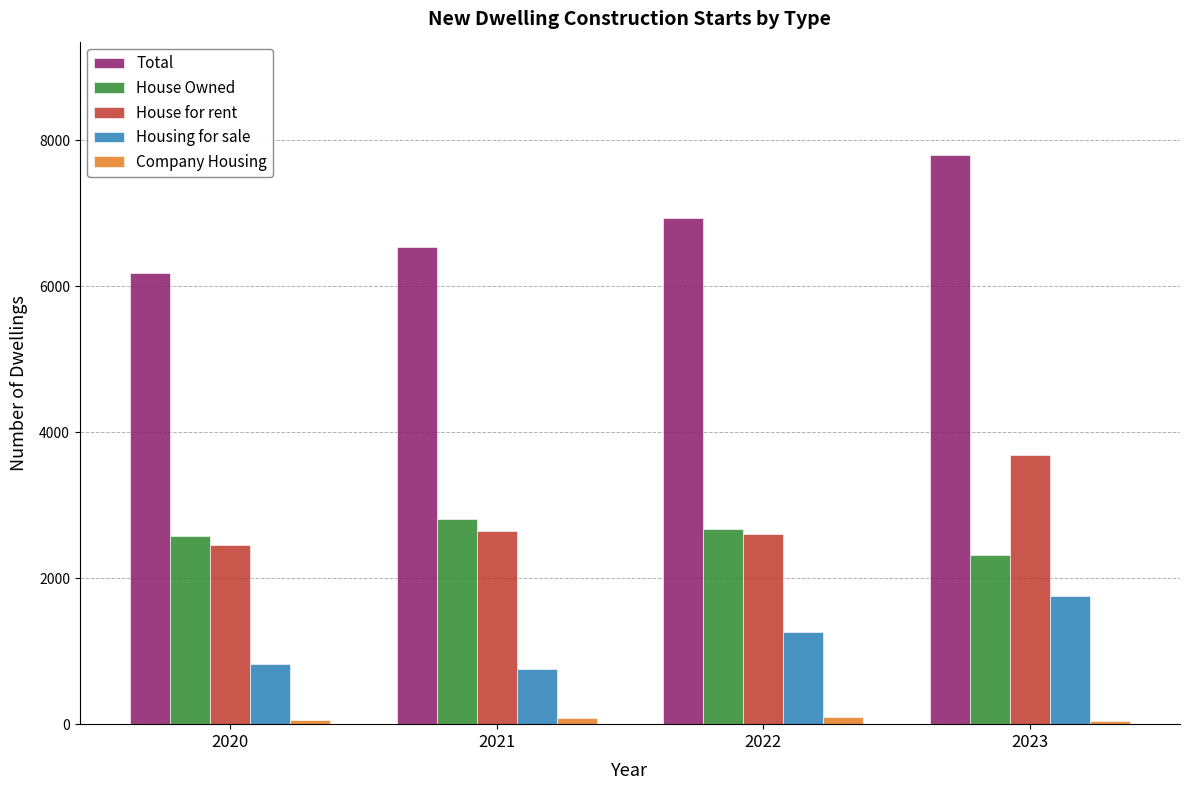

Which series has the largest total across all categories?

Total